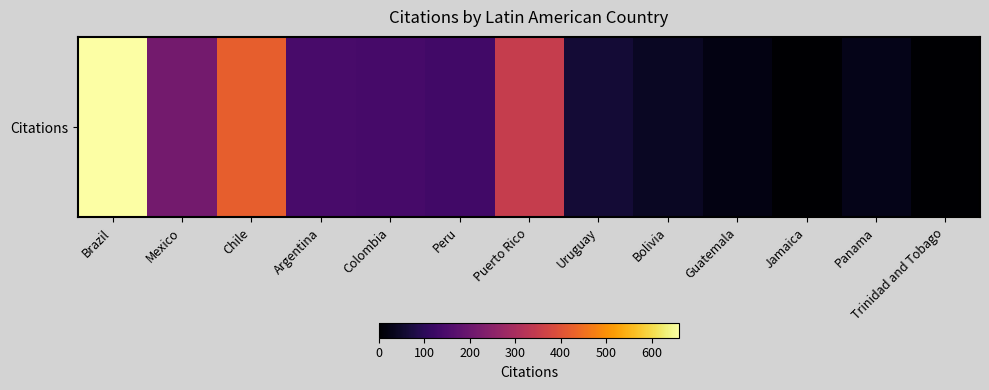

How many positive values are there?

12